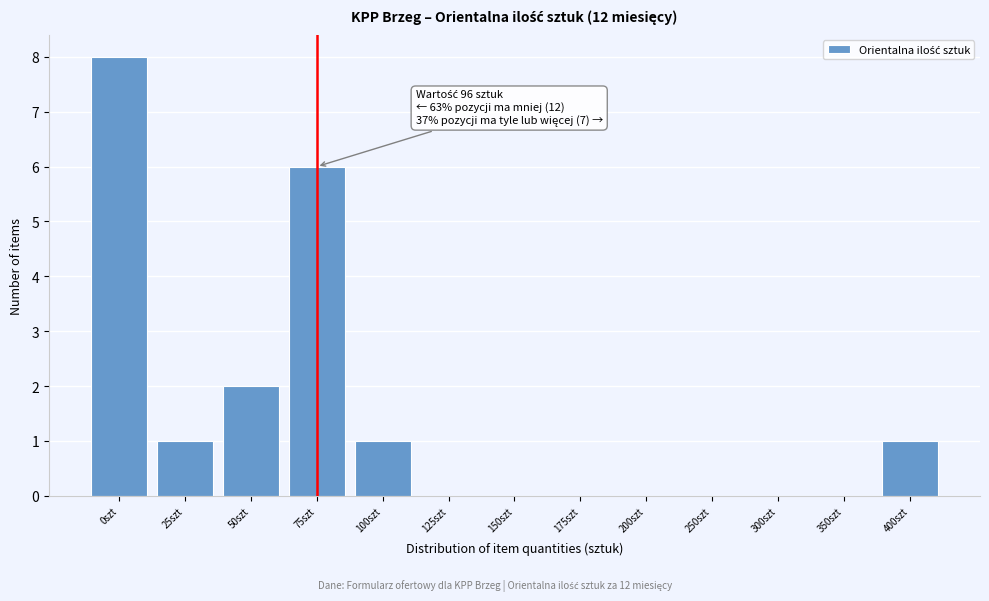

Reading left to right, what are all the values shown in this chart?

0szt=8	25szt=1	50szt=2	75szt=6	100szt=1	125szt=0	150szt=0	175szt=0	200szt=0	250szt=0	300szt=0	350szt=0	400szt=1